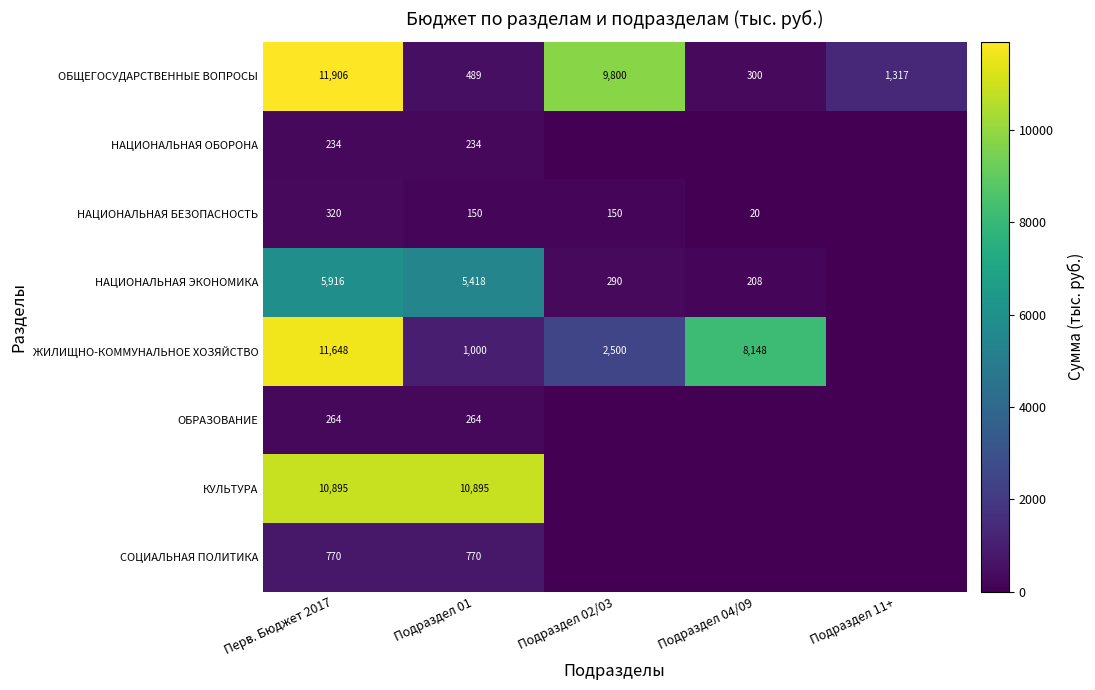

Which label corresponds to the largest value in the chart?

Перв. Бюджет 2017